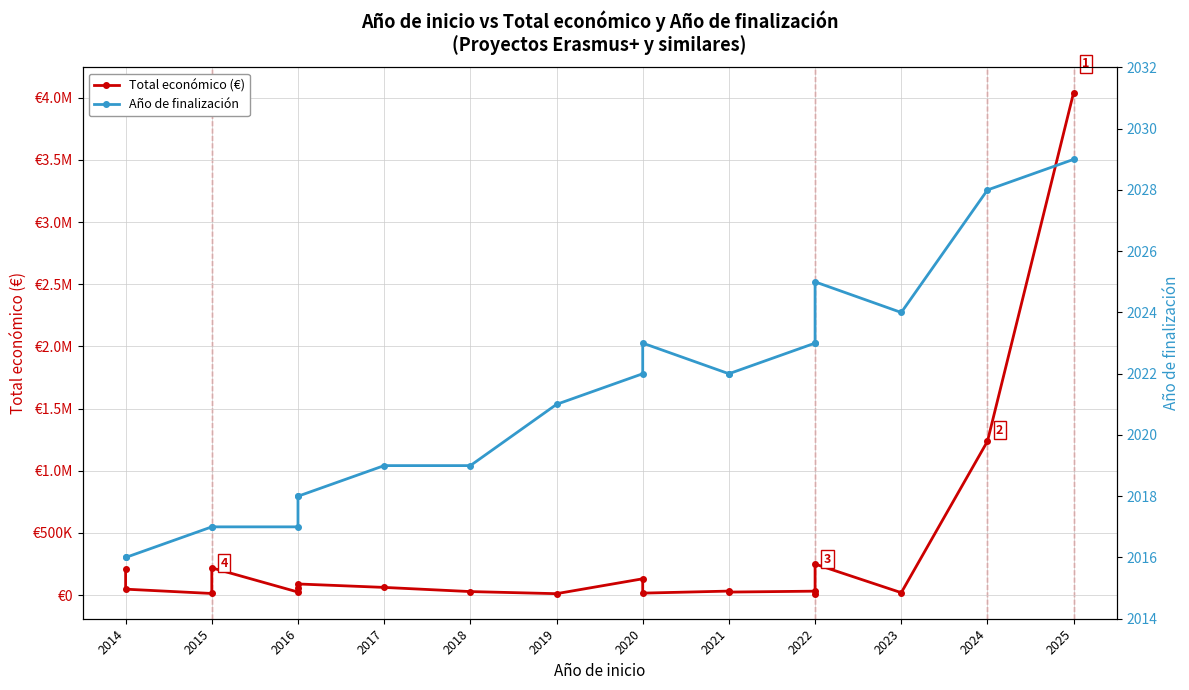

How many series are shown in this chart?

2